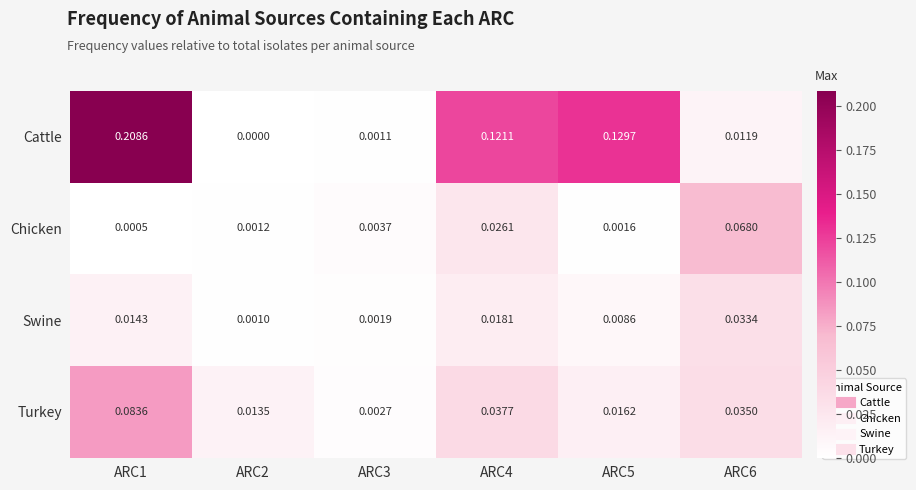

Which series has the widest spread of values?

Cattle